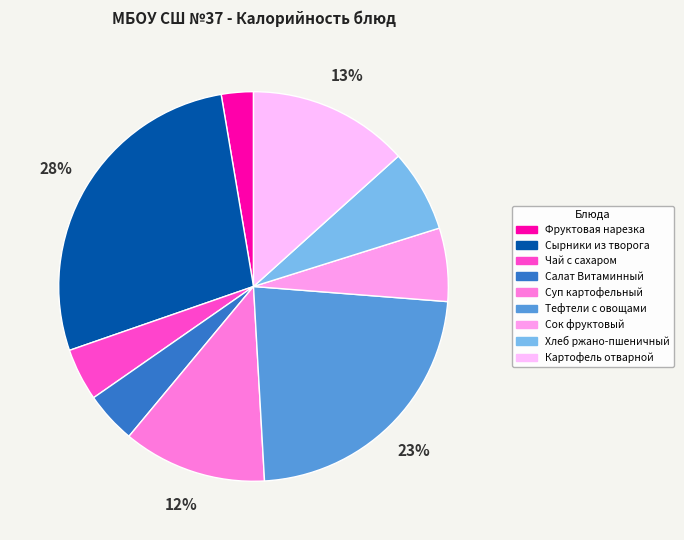

Which has a higher value, Картофель отварной or Сырники из творога?

Сырники из творога